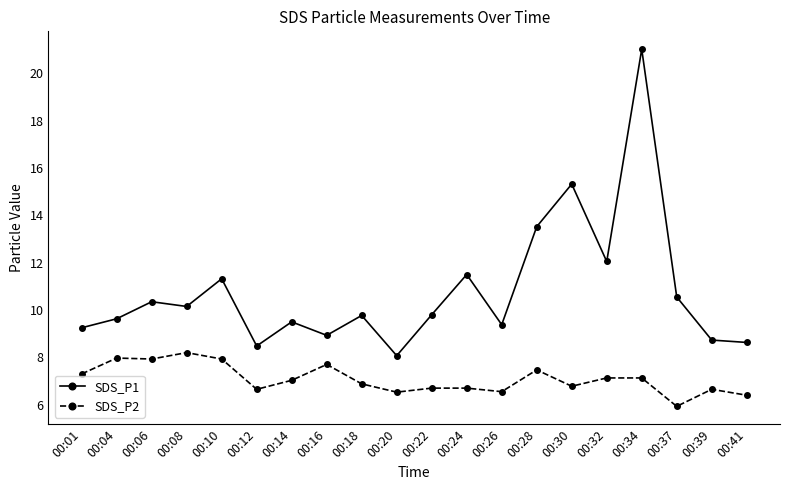

List the series in order of their overall mean, highest first.

SDS_P1, SDS_P2